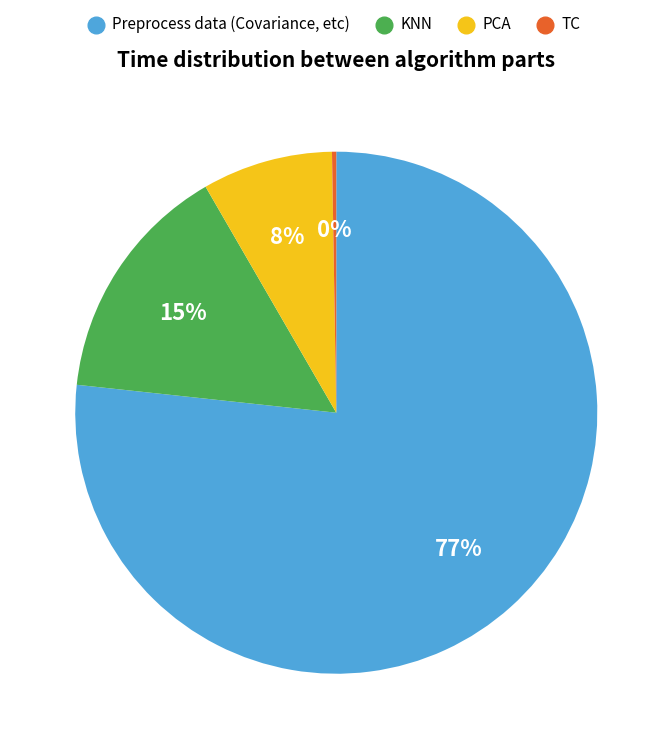

To the nearest percent, what is the average slice percentage?

25%